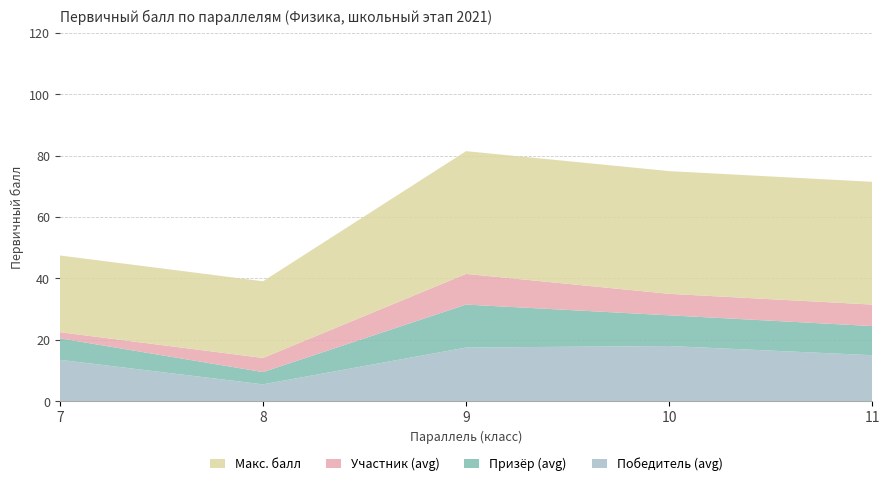

Reading left to right, what are all the values shown in this chart?

Победитель (avg): 7=13.5	8=5.5	9=17.5	10=18.0	11=15.0
Призёр (avg): 7=7.0	8=4.0	9=14.0	10=10.0	11=9.5
Участник (avg): 7=2.0	8=4.6	9=10.0	10=7.0	11=7.0
Макс. балл: 7=25.0	8=25.0	9=40.0	10=40.0	11=40.0